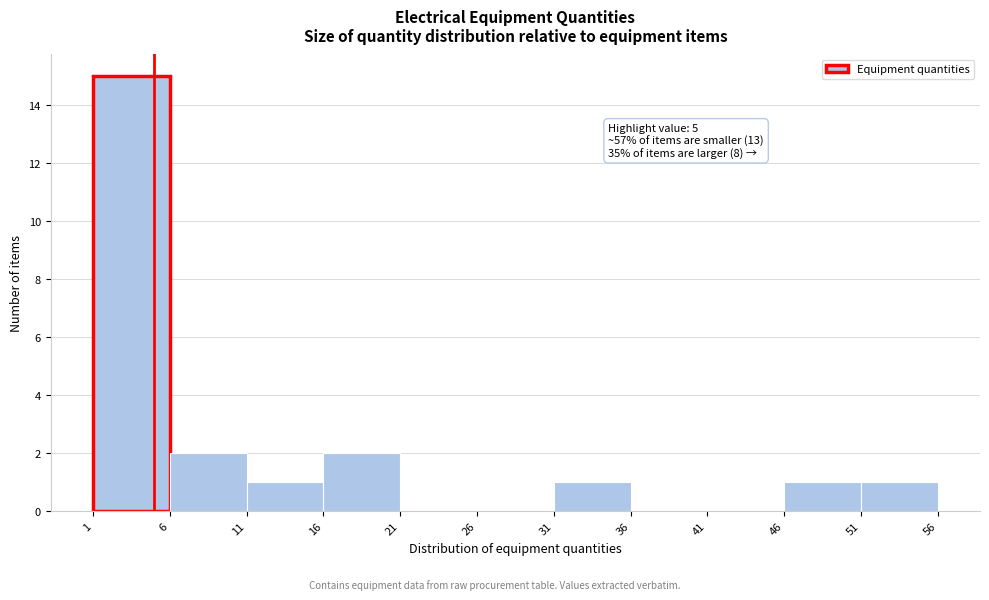

Over which range of the x-axis is the bar tallest?

1 to 6